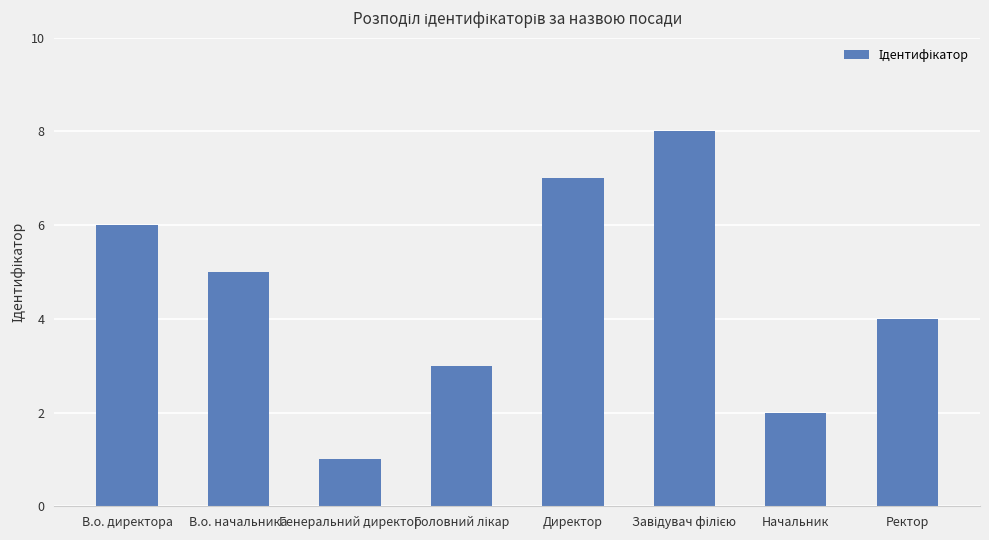

True or false: the data shows 1 at Генеральний директор.

True